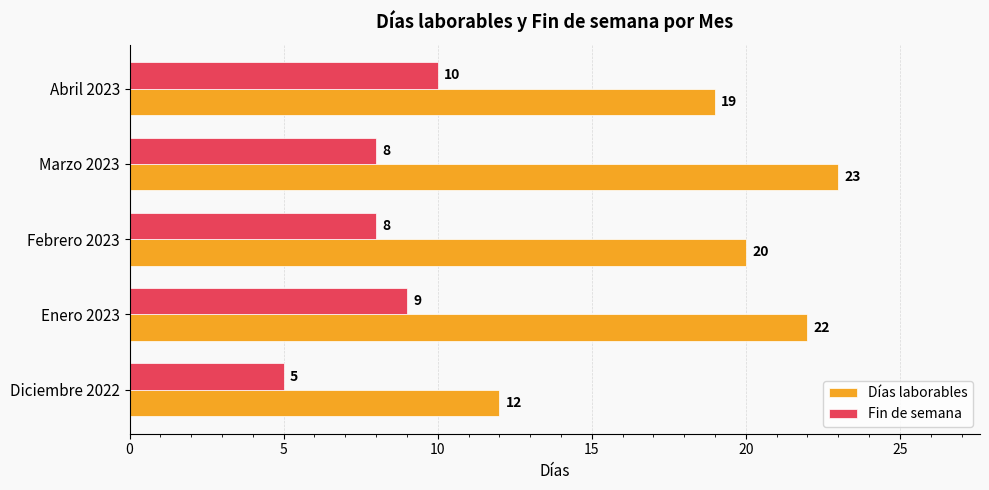

List the series in order of their peak value, lowest first.

Fin de semana, Días laborables